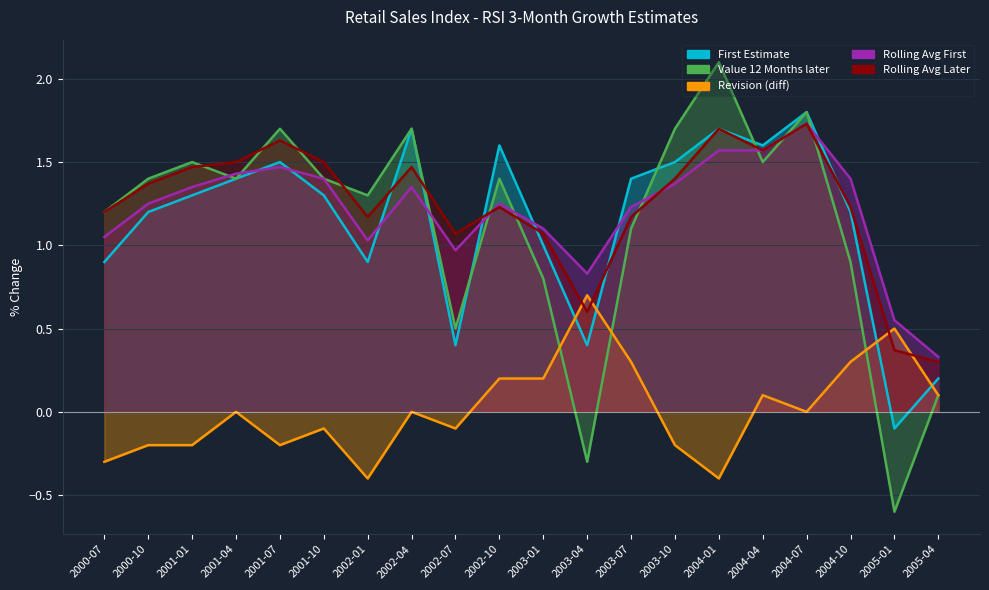

At which category is the sum across all series the highest?

2004-07